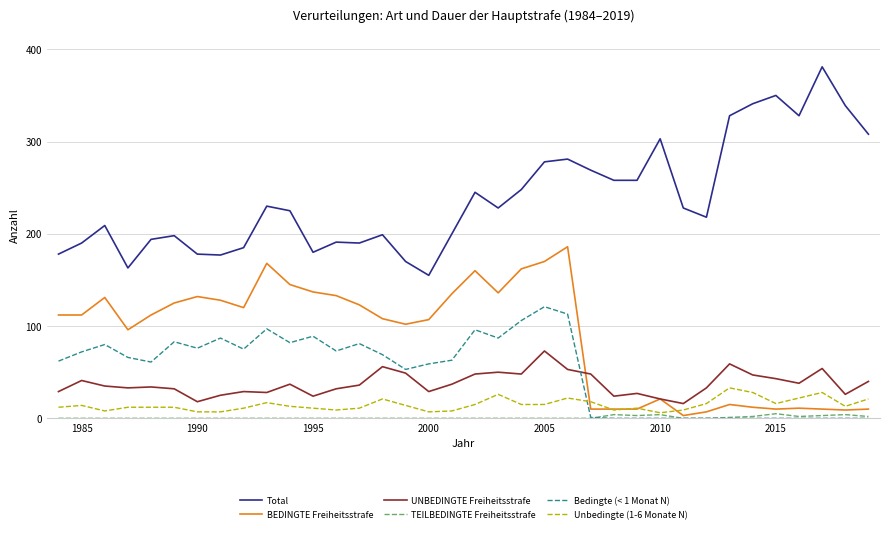

Does the chart have visible grid lines?

Yes